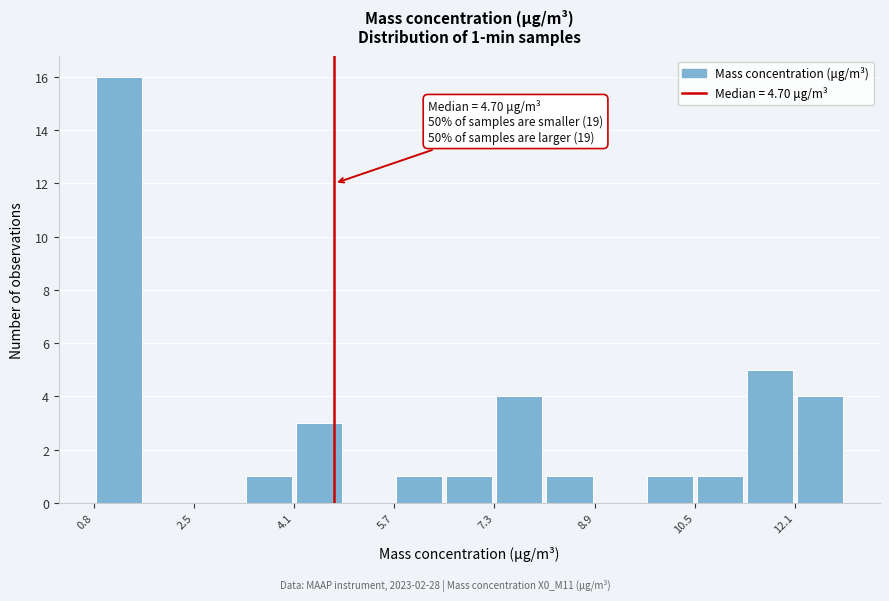

Which range on the x-axis has the tallest bar?

0.8 to 1.6